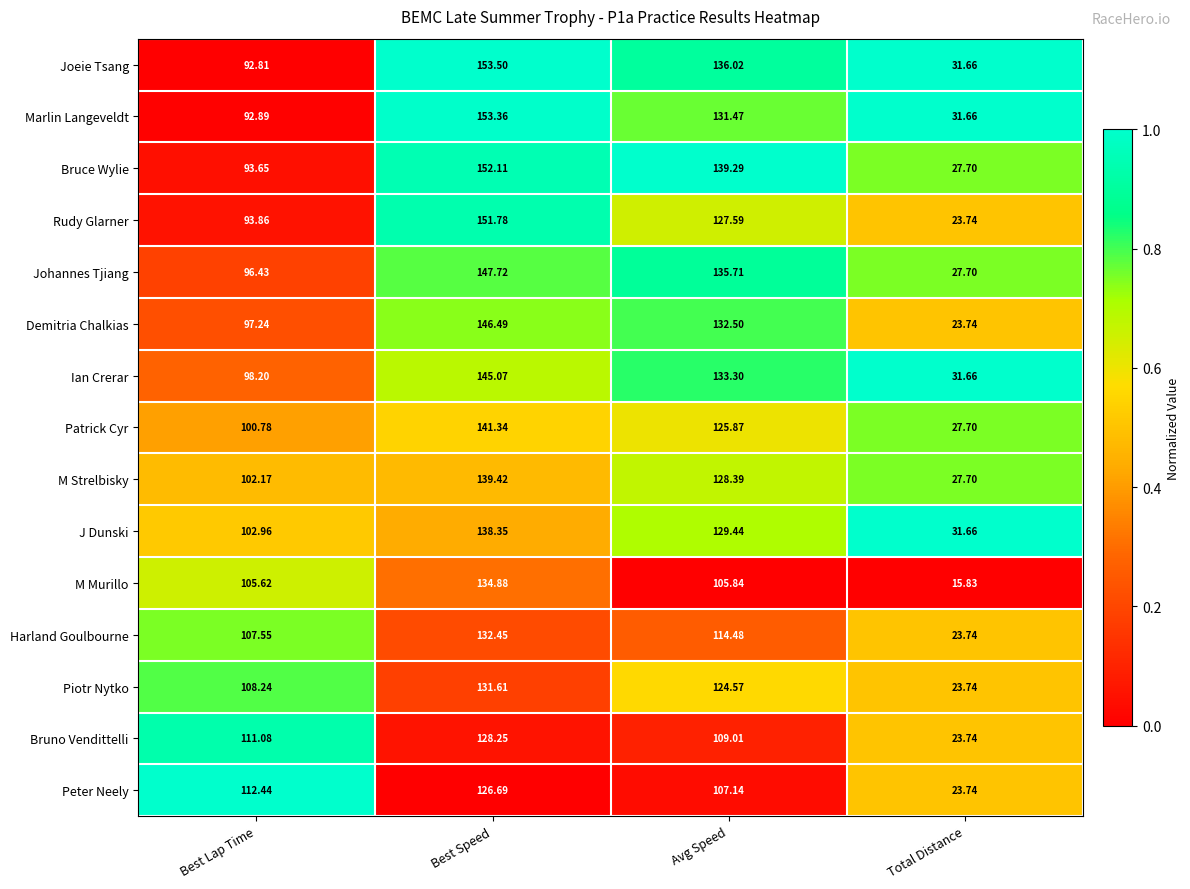

At which category is the sum across all series the highest?

Best Speed